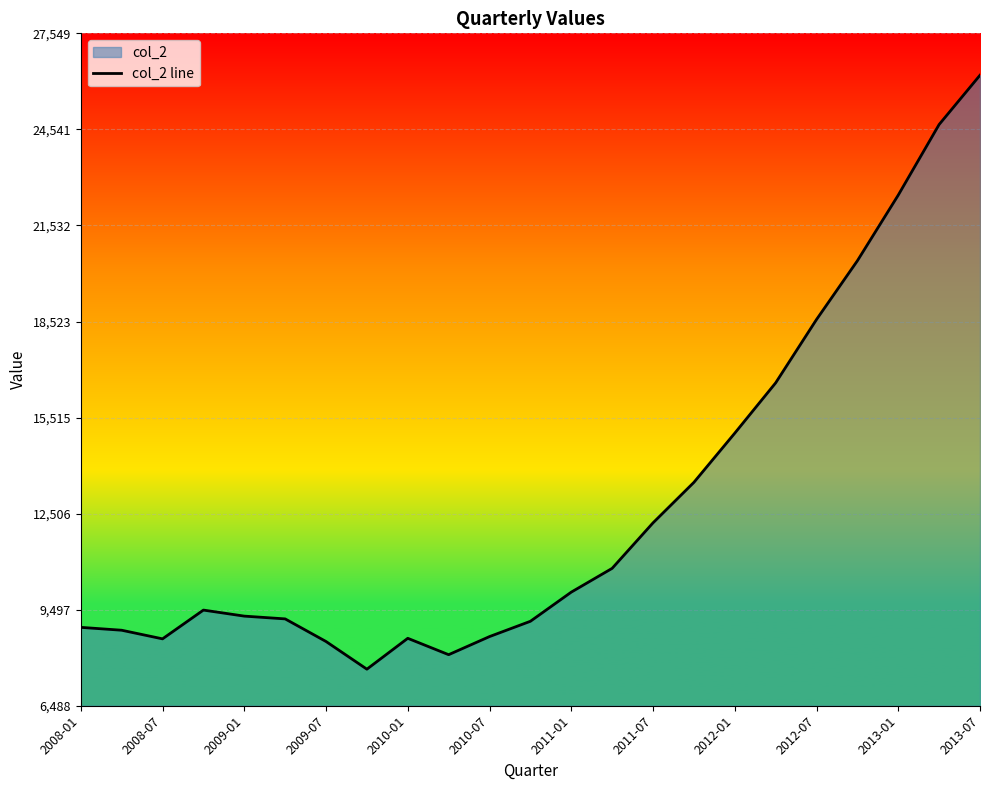

Which category has the highest value across all series?

2013-07